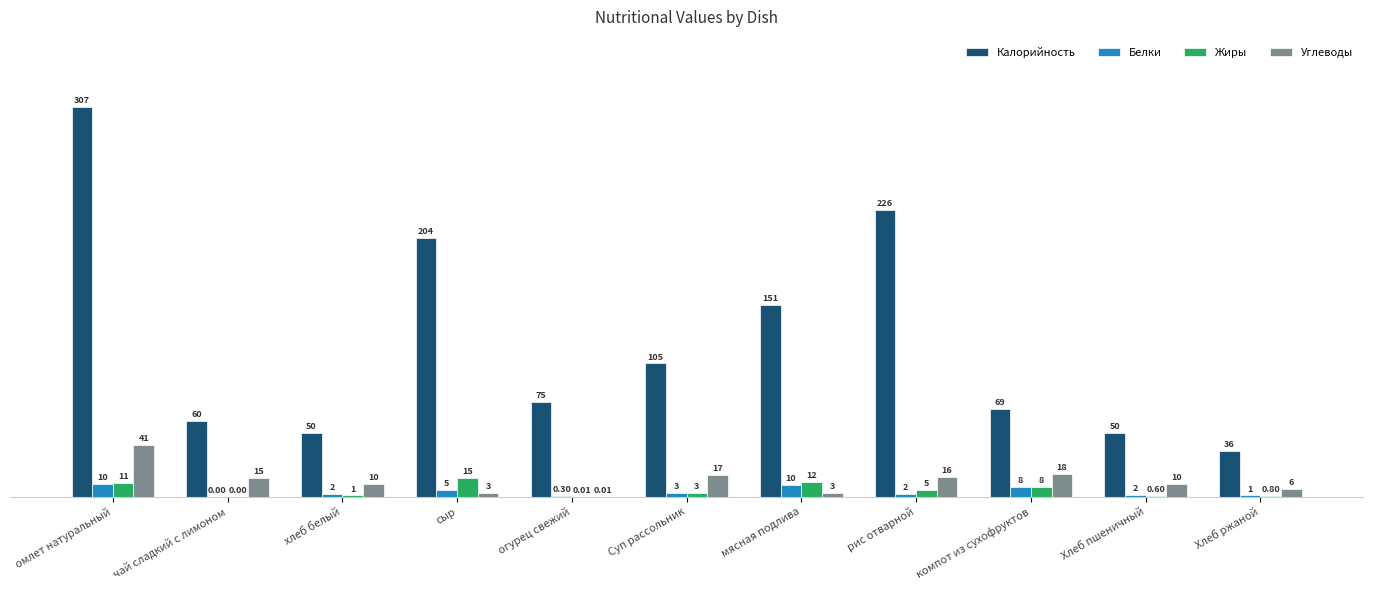

Which series changed the most between чай сладкий с лимоном and сыр?

Калорийность